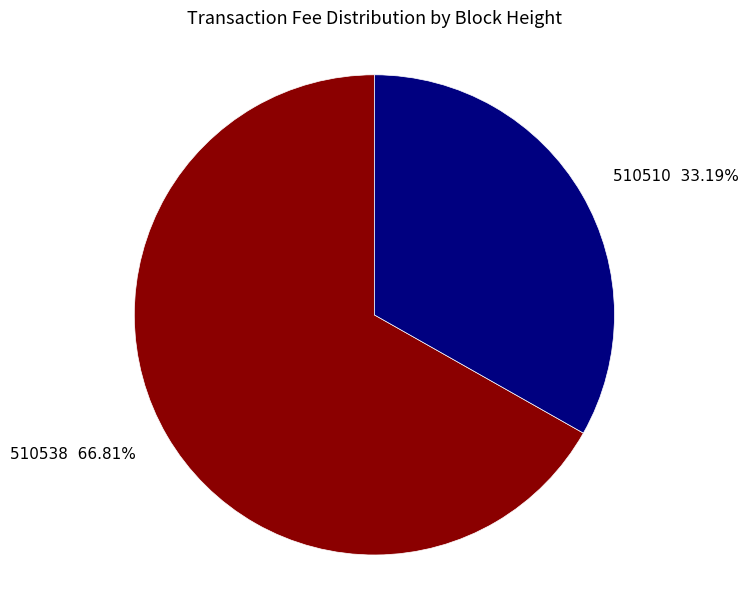

Which category has the biggest portion of the pie?

510538